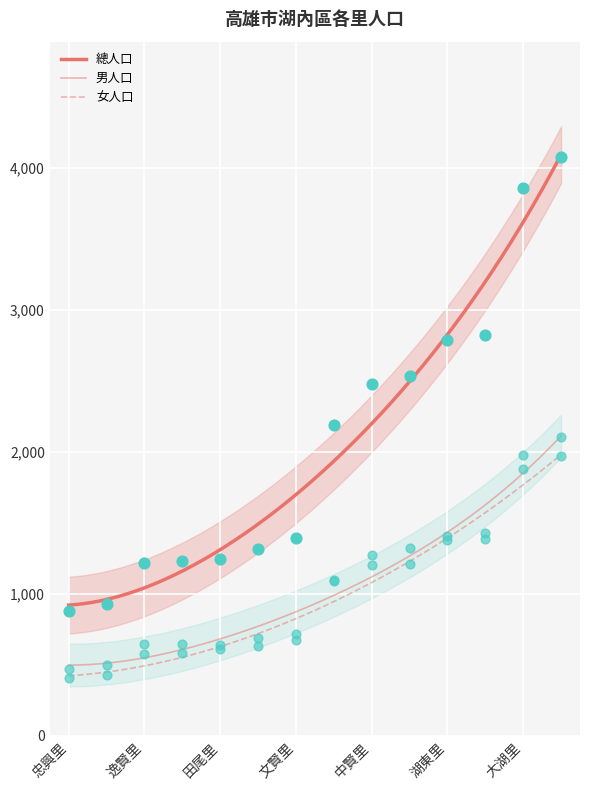

At how many categories does at least one series exceed 3158?

2